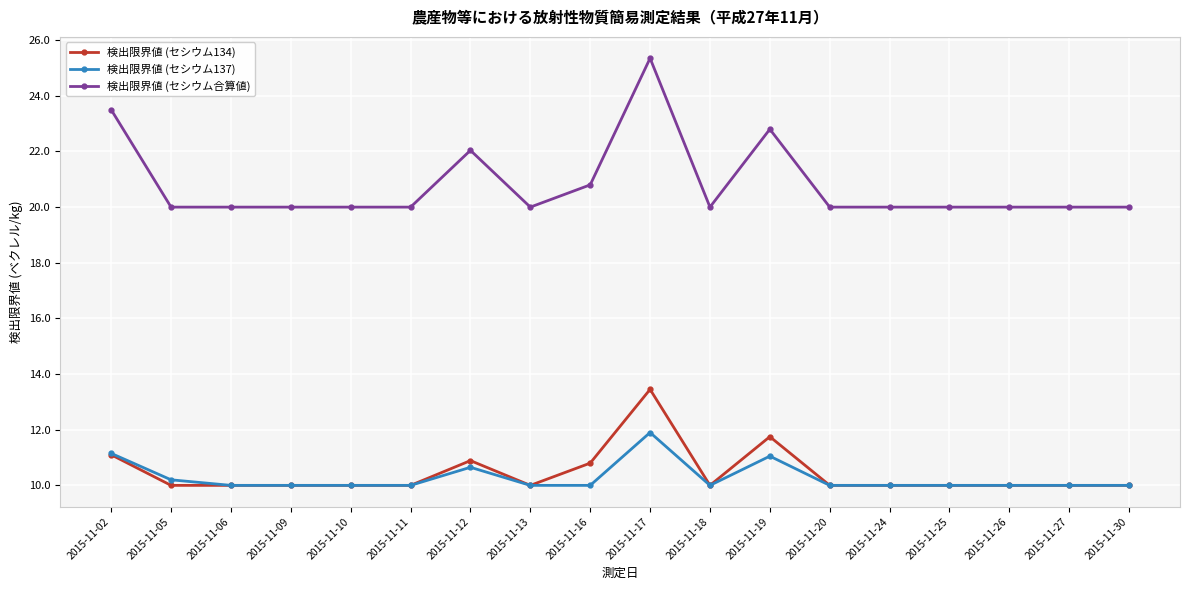

What is the difference between the maximum and second lowest values in the 検出限界値 (セシウム137) series?

1.9